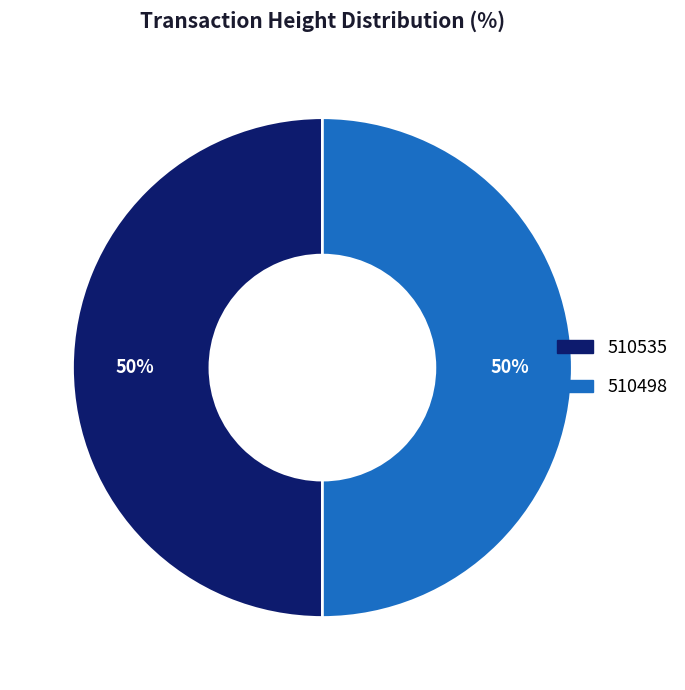

Count the number of slices in the pie.

2